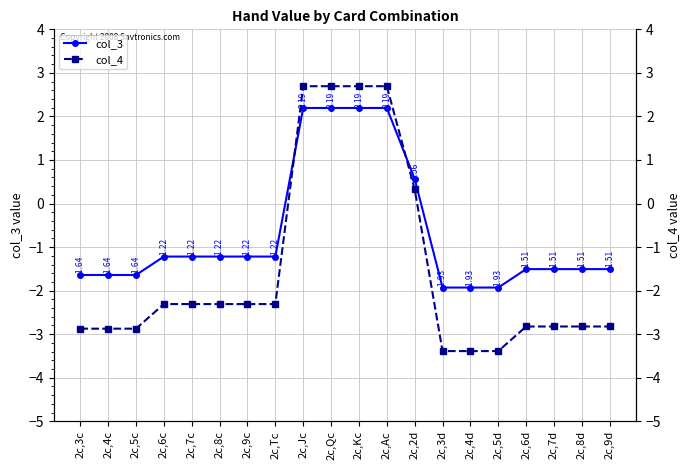

At which label does col_4 reach its minimum?

2c,3d